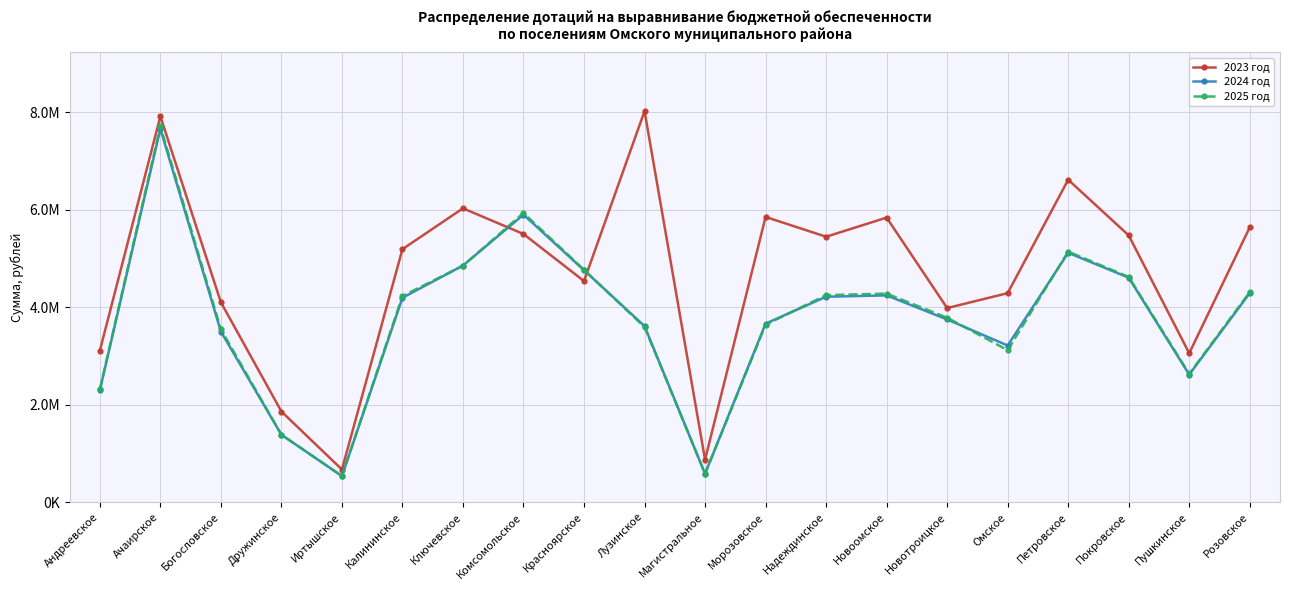

What is the label of the 6th point from the left?

Калининское